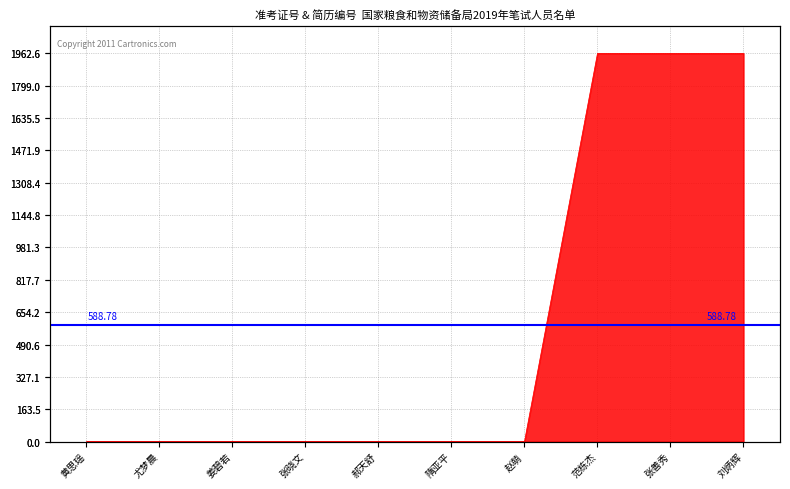

Is it true that the value at 隋亚平 is 0.0?

True